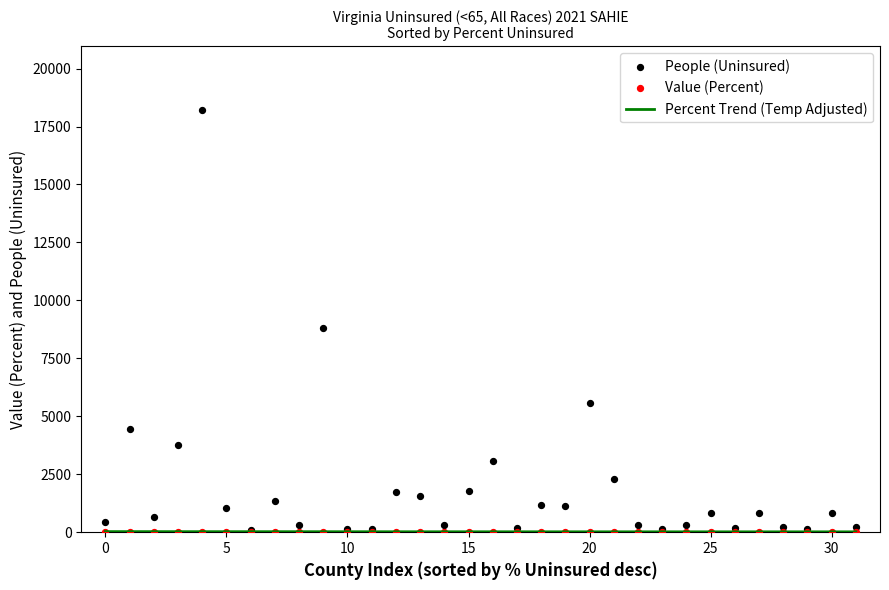

Is the value of People (Uninsured) at 21 greater than the value of Percent Trend (Temp Adjusted) at 15?

Yes